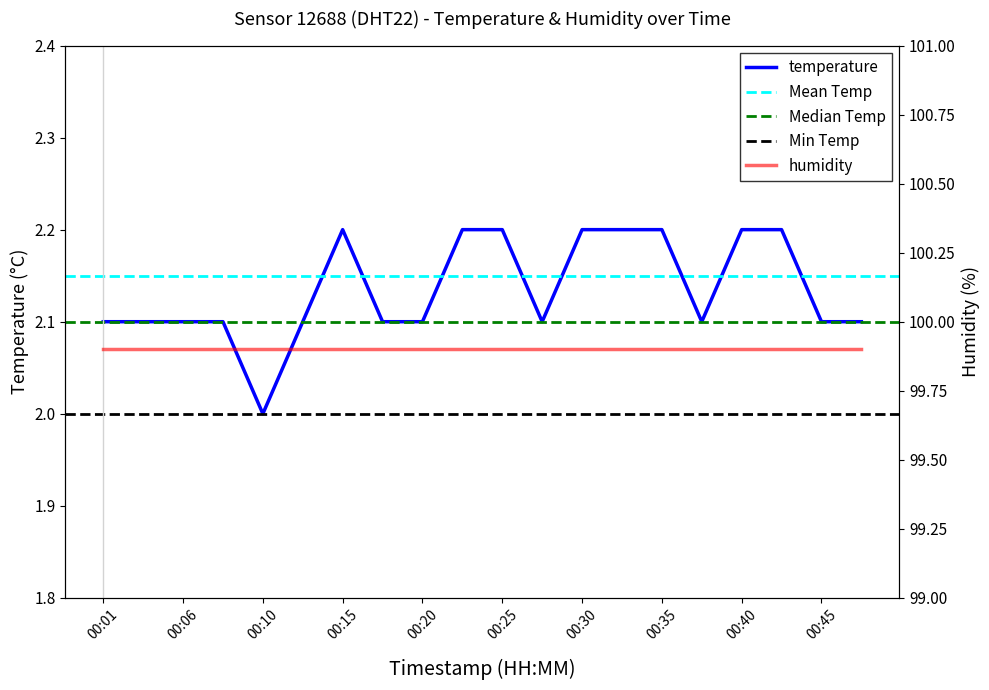

Count the values in the range 2 to 3.

20